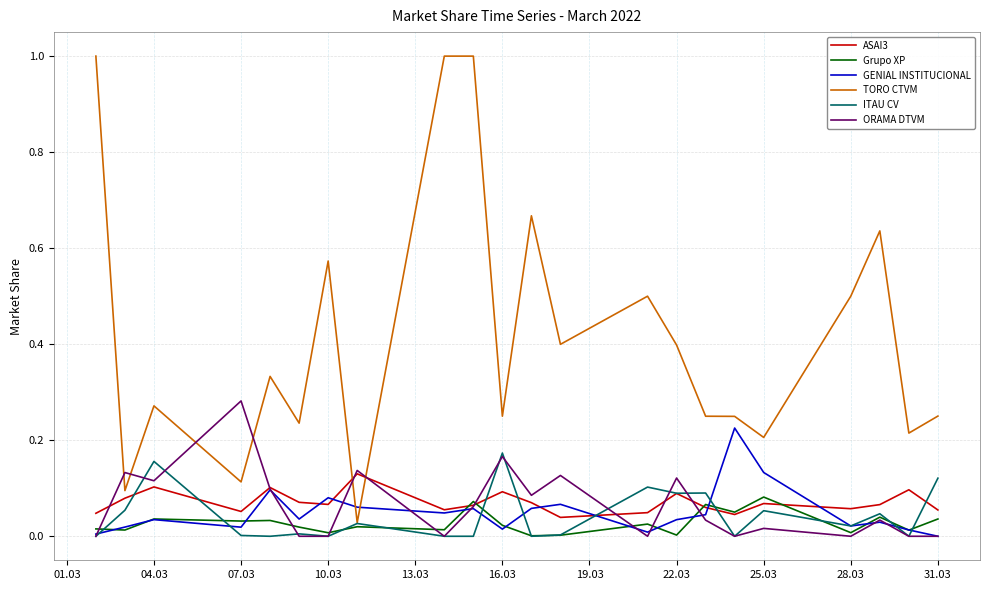

Which series has the largest range (max minus min)?

TORO CTVM